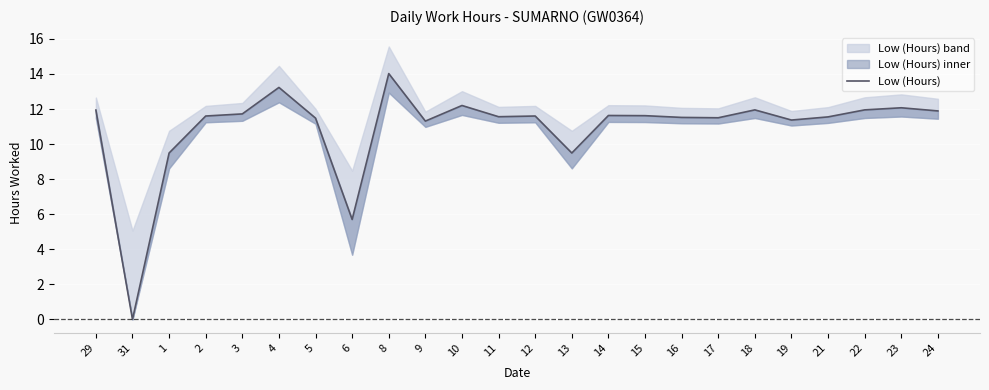

At which label does the data first exceed 11?

29